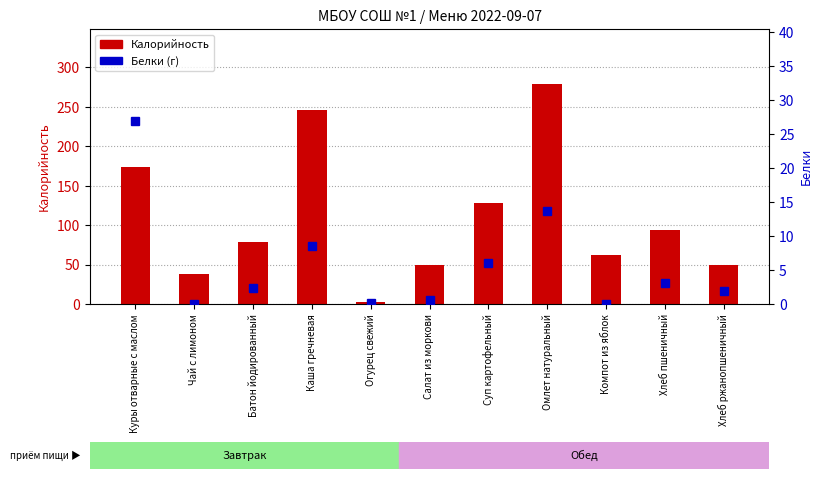

What is the maximum value for Белки?

26.9